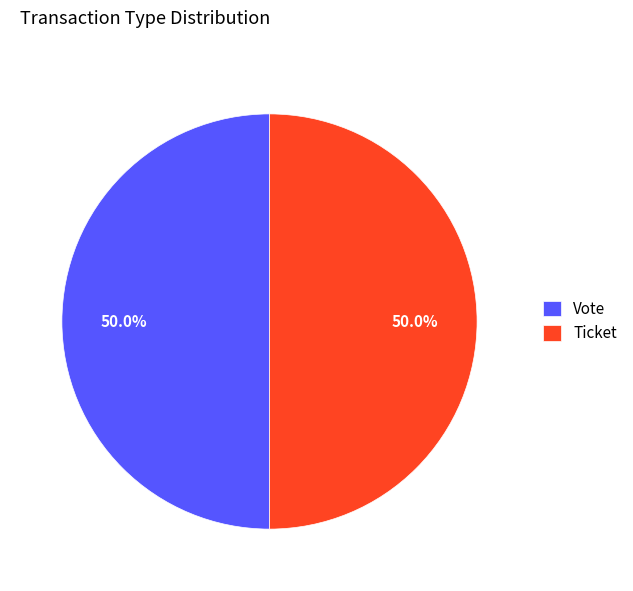

Is the sum of Vote and Ticket greater than half?

Yes